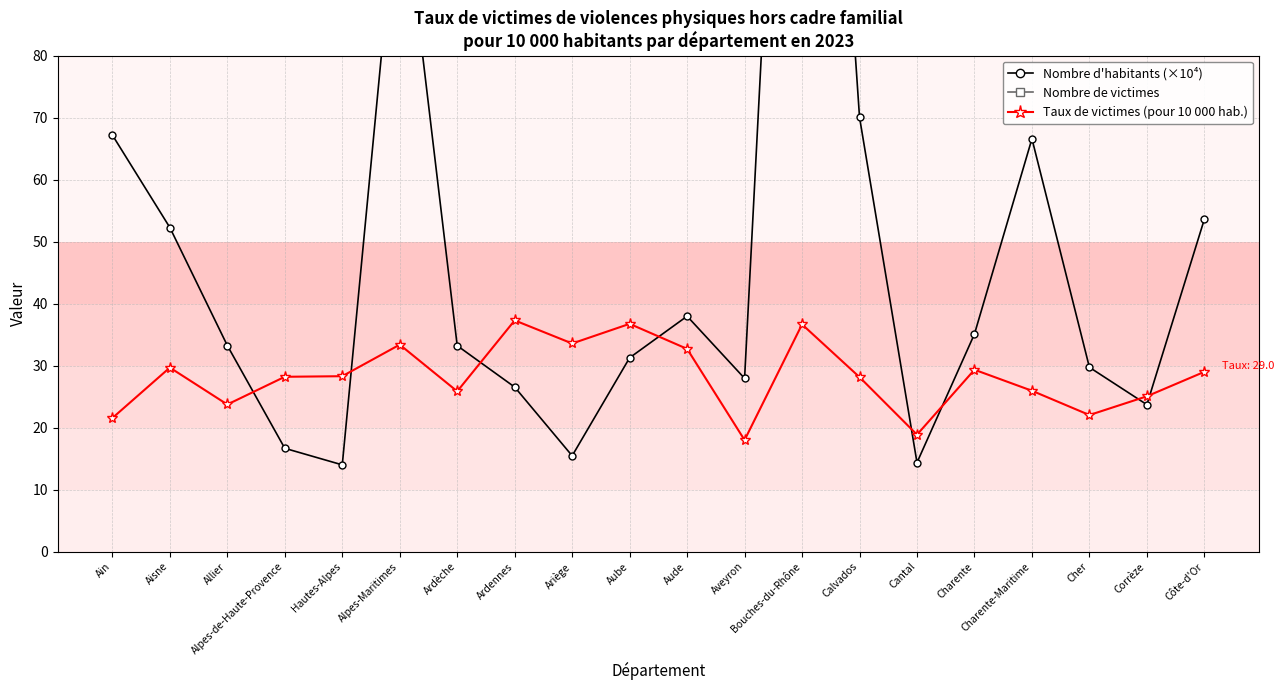

What is the total value across all series at Corrèze?

642.8